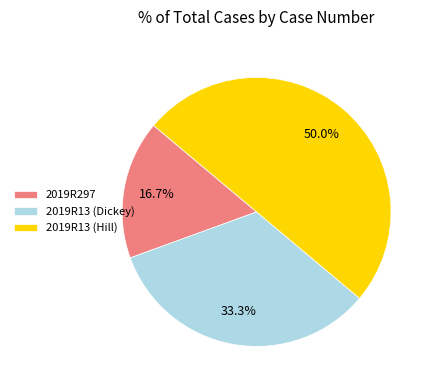

Which slice is the largest?

2019R13 (Hill)